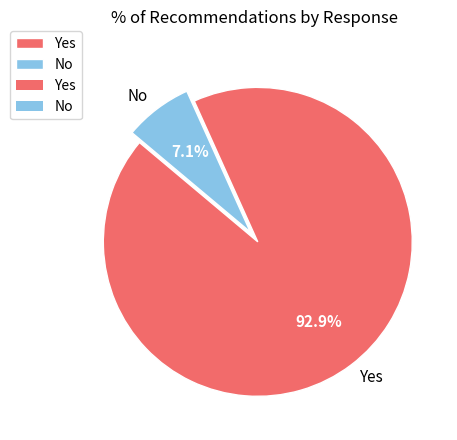

Which has a higher value, No or Yes?

Yes